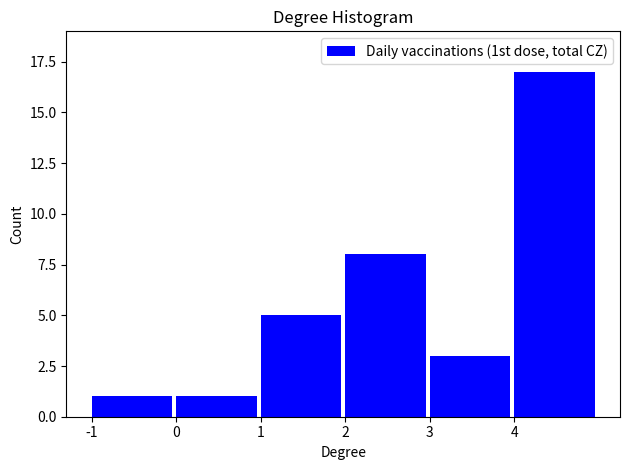

Reading left to right, list all the values displayed in this chart.

1	1	5	8	3	17